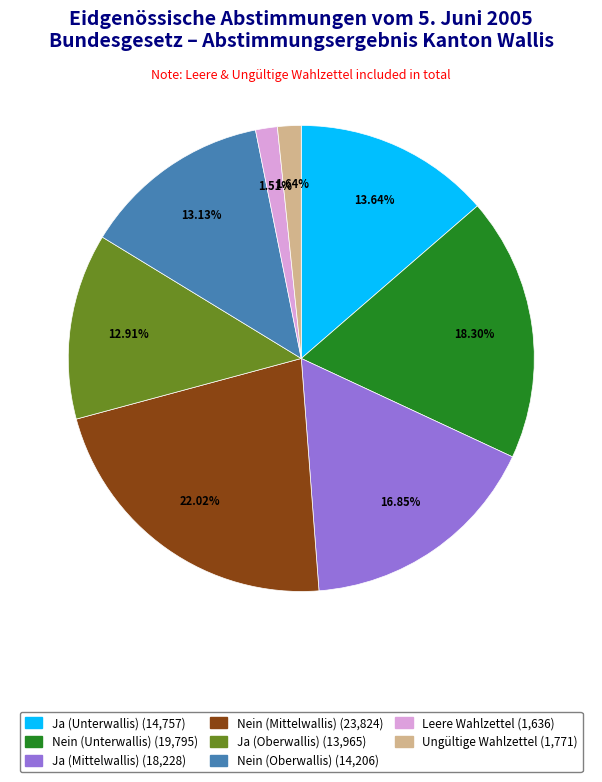

Which has a higher value, Nein (Unterwallis) or Ungültige Wahlzettel?

Nein (Unterwallis)